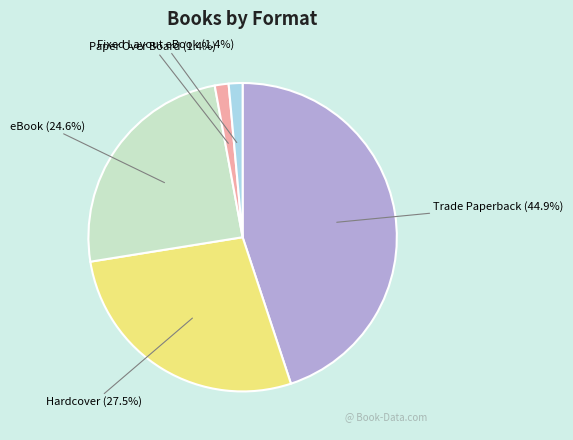

Does any single category account for the majority?

No